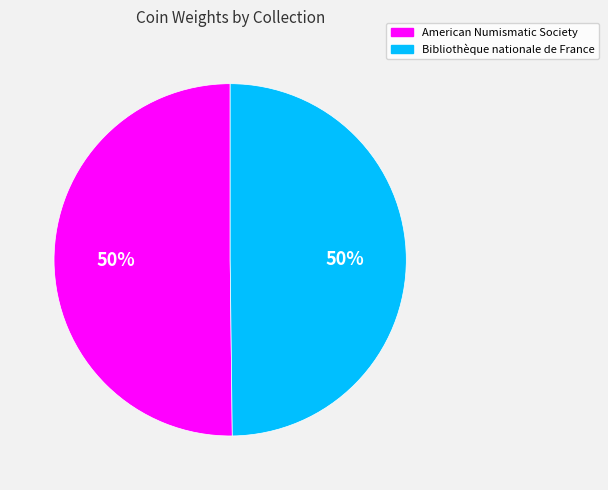

To the nearest percent, what is the average slice percentage?

50%